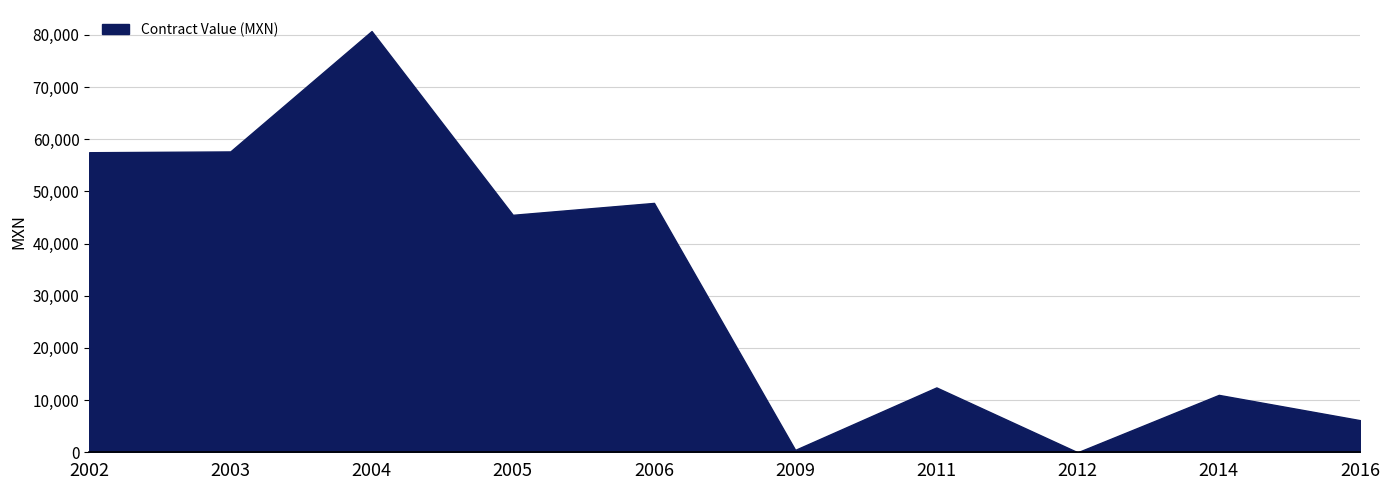

What is the maximum value shown in the chart?

80733.0